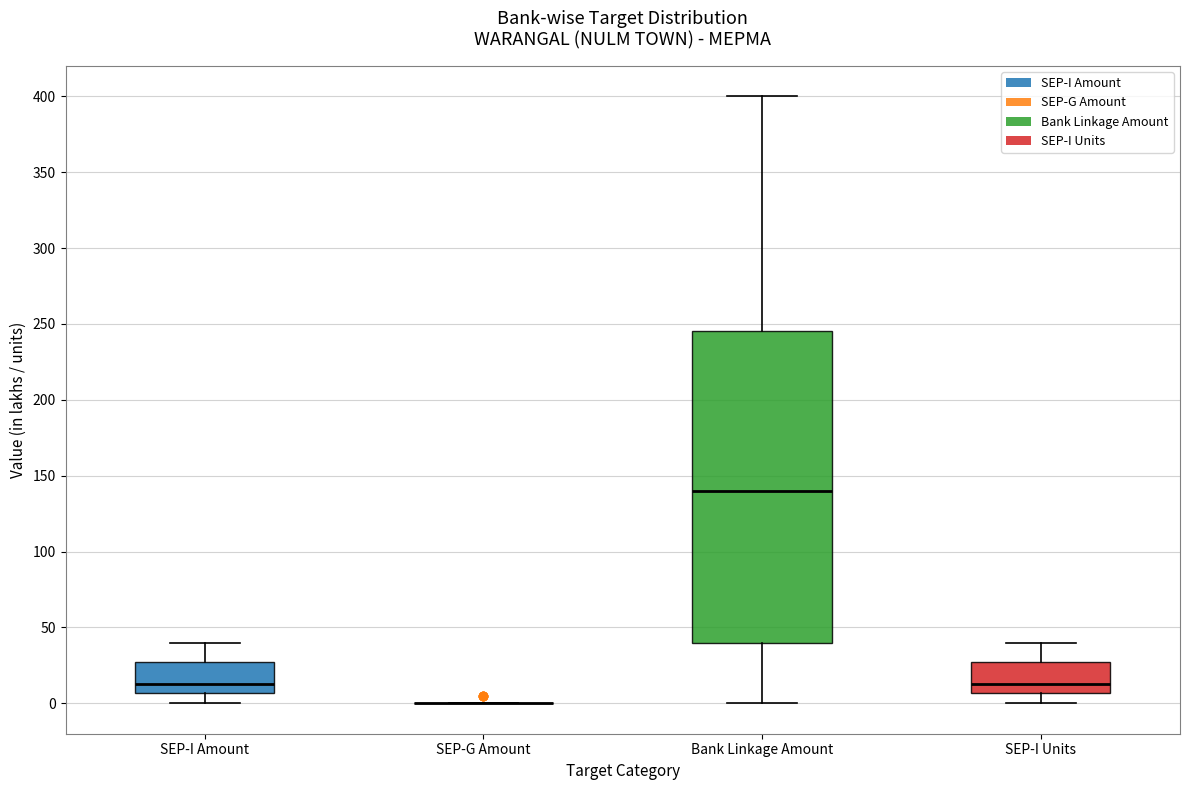

Where does the median line of the box for SEP-I Amount sit on the y-axis? The values are not printed on the chart, so give them approximately, as read against the axis.

15